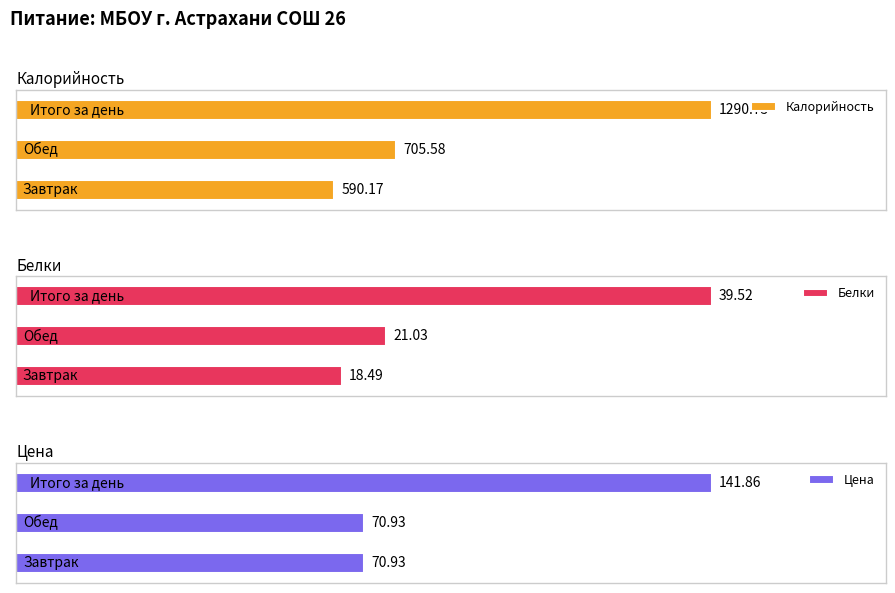

What is the approximate value of Калорийность at Обед?

705.6